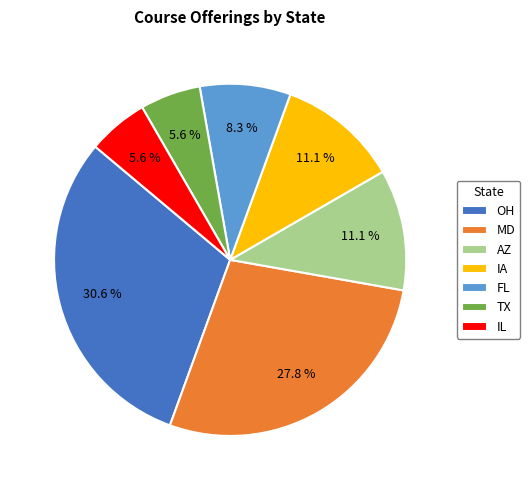

To the nearest percent, what is the combined percentage of IL and MD?

33%